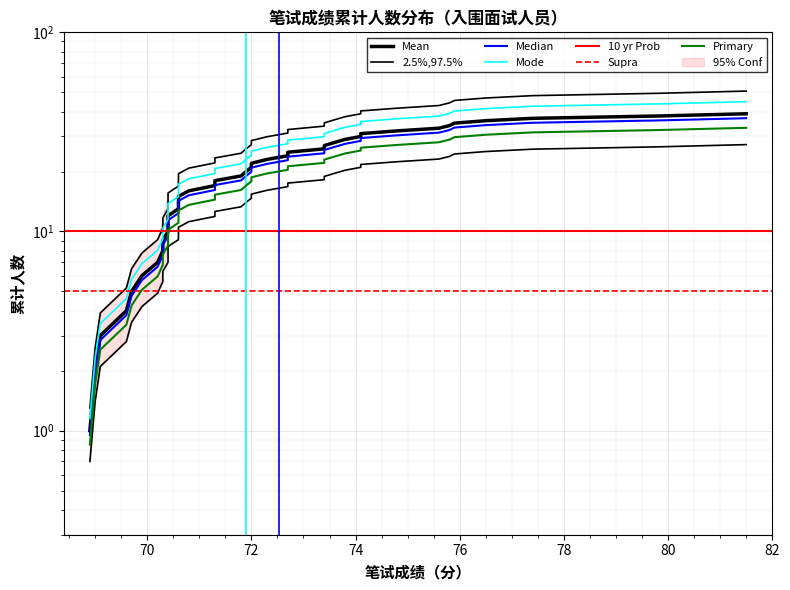

How many values are below 23?

19